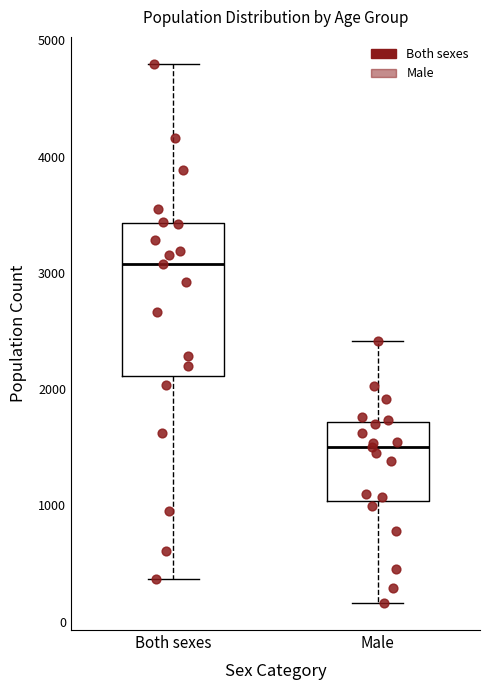

Reading left to right, read every box against the y-axis: the position of its median line, the range the box covers, and the ends of its whiskers. The values are not printed on the chart, so give them approximately, as read against the axis.

Both sexes: median 3100, box 2100 to 3400, whiskers 400 to 4800
Male: median 1500, box 1000 to 1700, whiskers 200 to 2400